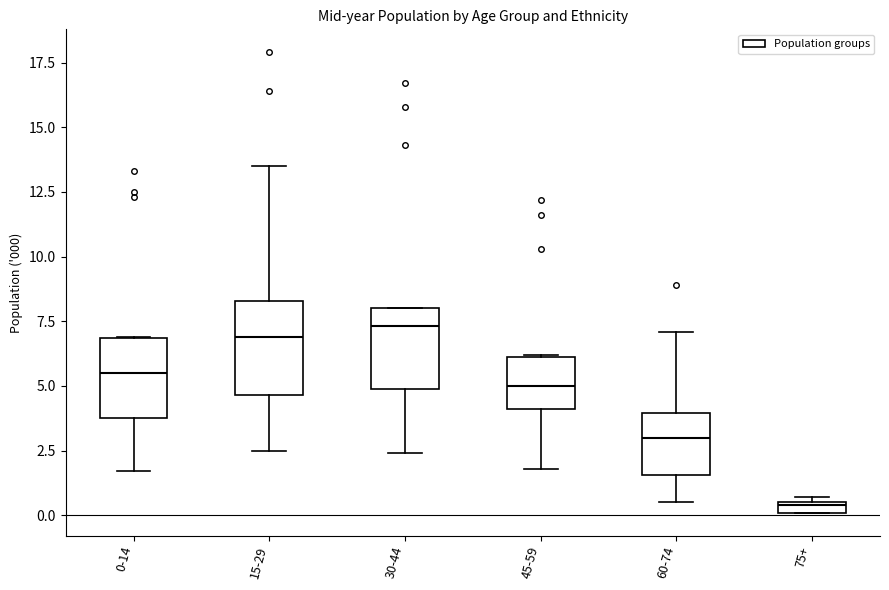

Where does the lower whisker of the box for 30-44 end on the y-axis? The values are not printed on the chart, so give them approximately, as read against the axis.

2.5